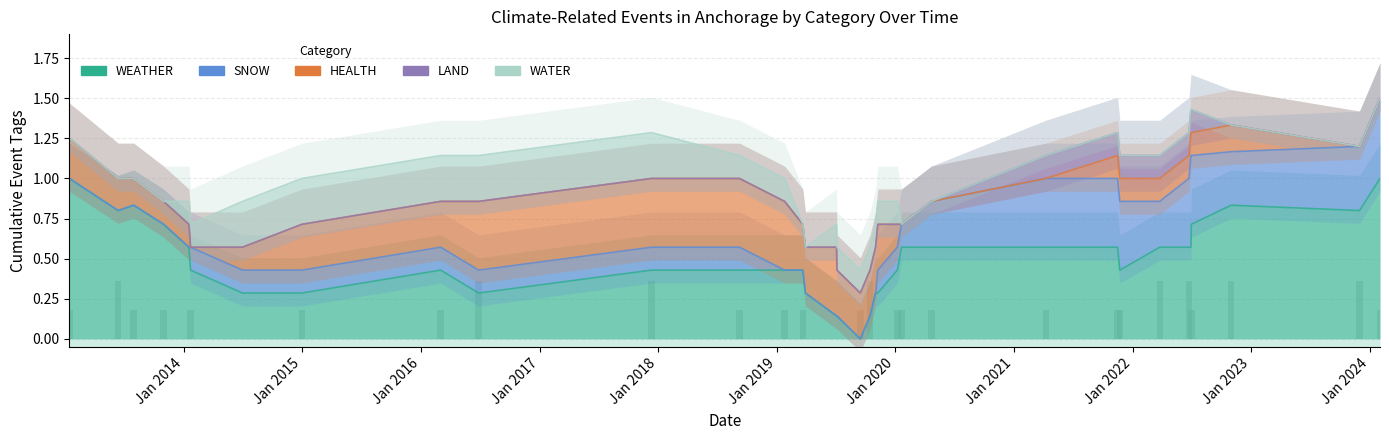

What is the label of the 26th bar from the right?

2016-03-02